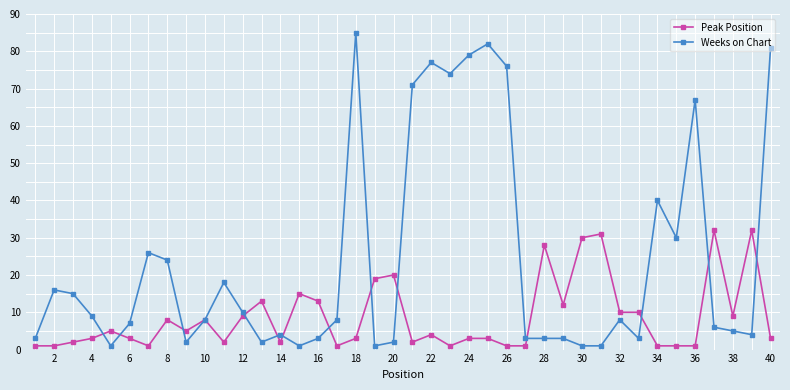

What are all the series names shown in the legend?

Peak Position, Weeks on Chart